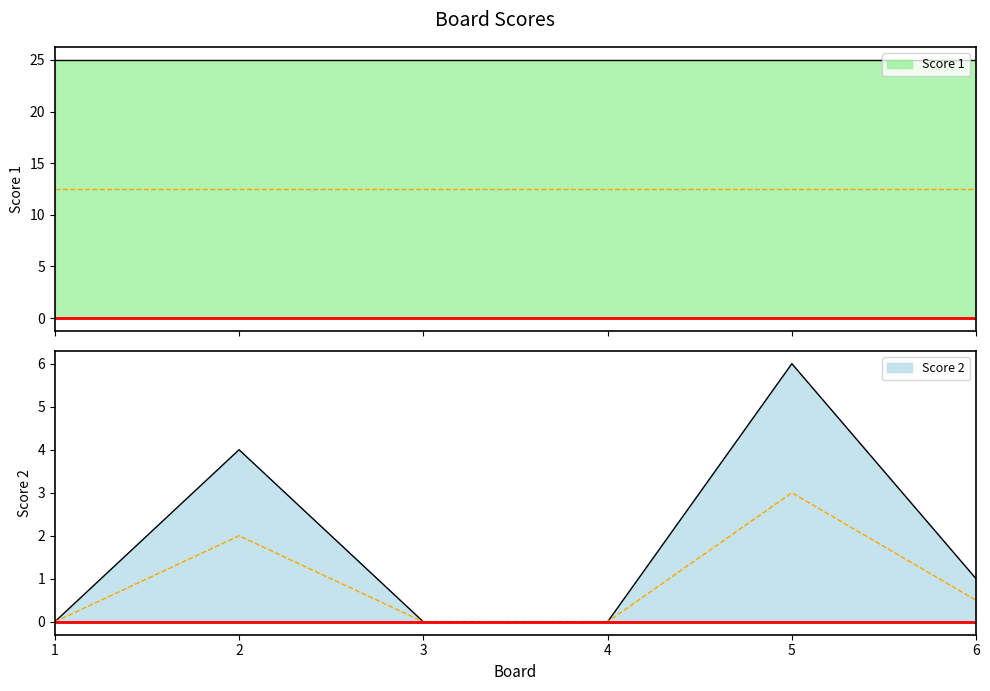

True or false: the data shows 6 at 2.

False